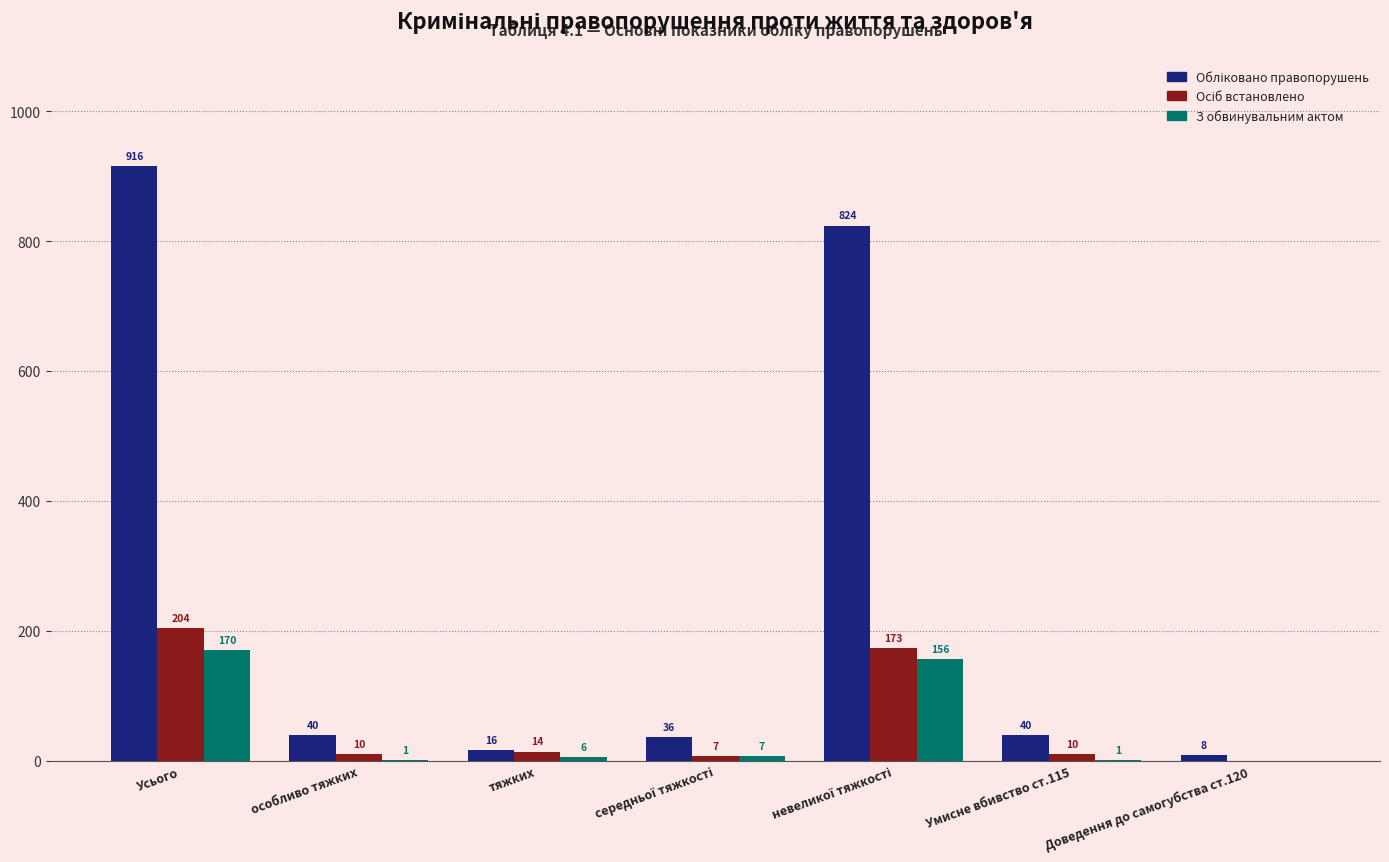

Is it true that З обвинувальним актом equals -115 at Доведення до самогубства ст.120?

False